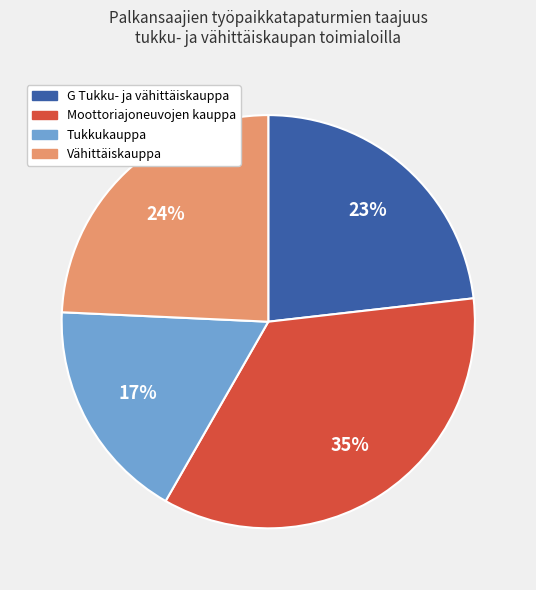

Approximately how many times larger is the value at Tukkukauppa compared to Moottoriajoneuvojen kauppa?

0.5